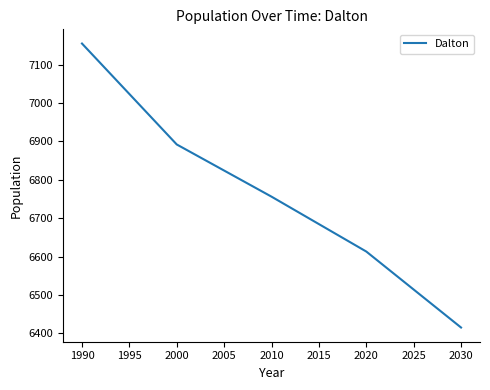

List the labels in order of value, smallest first.

2030, 2020, 2010, 2000, 1990